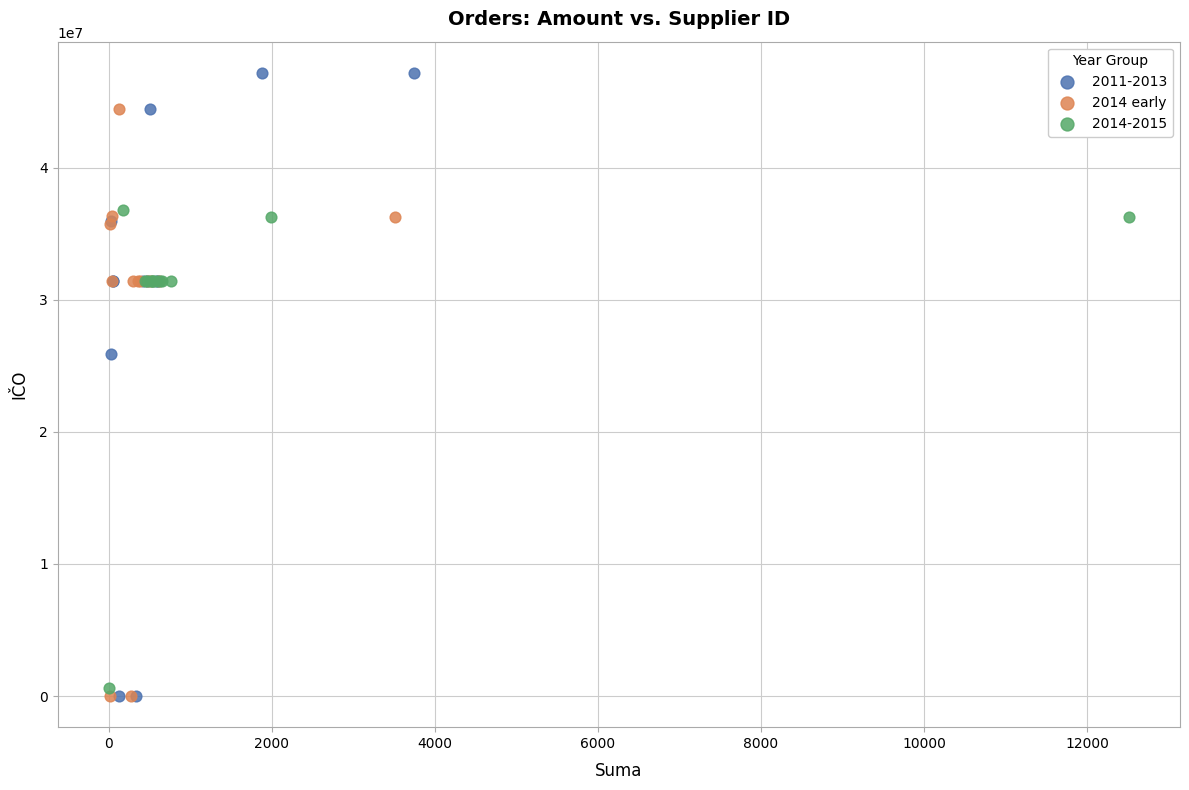

Which series contains the highest Y value?

2011-2013